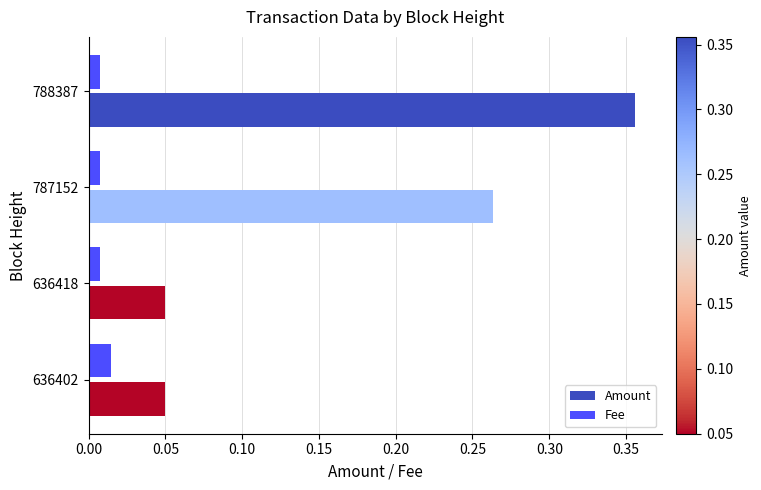

What are all the series names shown in the legend?

Amount, Fee